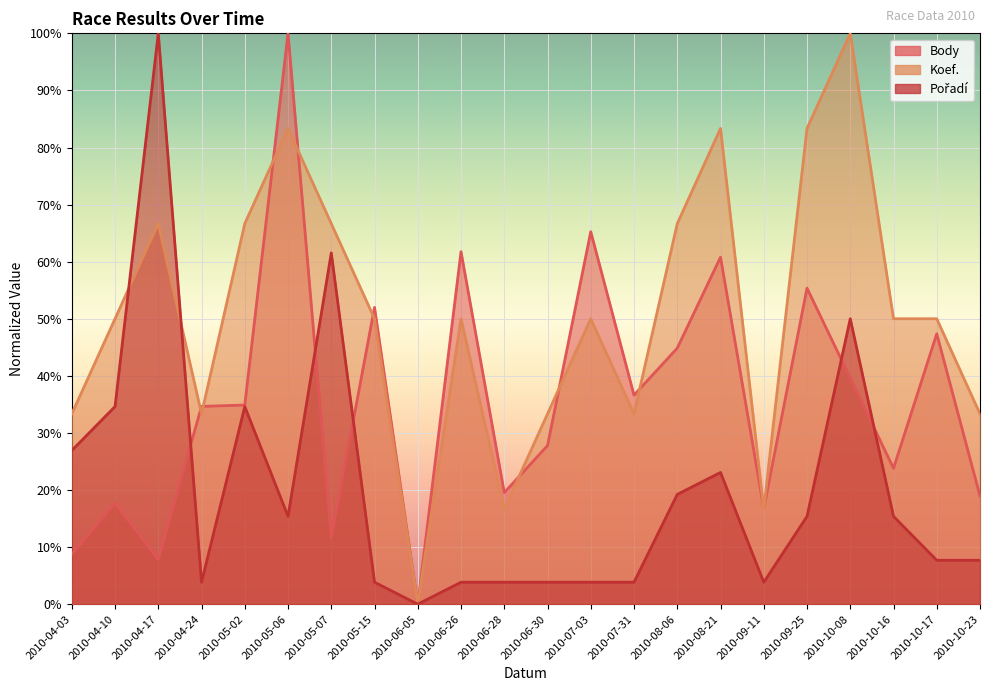

Rank the categories by Body value from highest to lowest.

2010-05-06, 2010-07-03, 2010-06-26, 2010-08-21, 2010-09-25, 2010-05-15, 2010-10-17, 2010-08-06, 2010-10-08, 2010-07-31, 2010-05-02, 2010-04-24, 2010-06-30, 2010-10-16, 2010-06-28, 2010-10-23, 2010-04-10, 2010-09-11, 2010-05-07, 2010-04-03, 2010-04-17, 2010-06-05